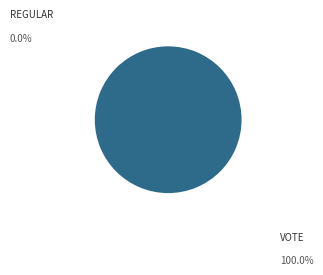

True or false: Regular accounts for 9% of the total.

False